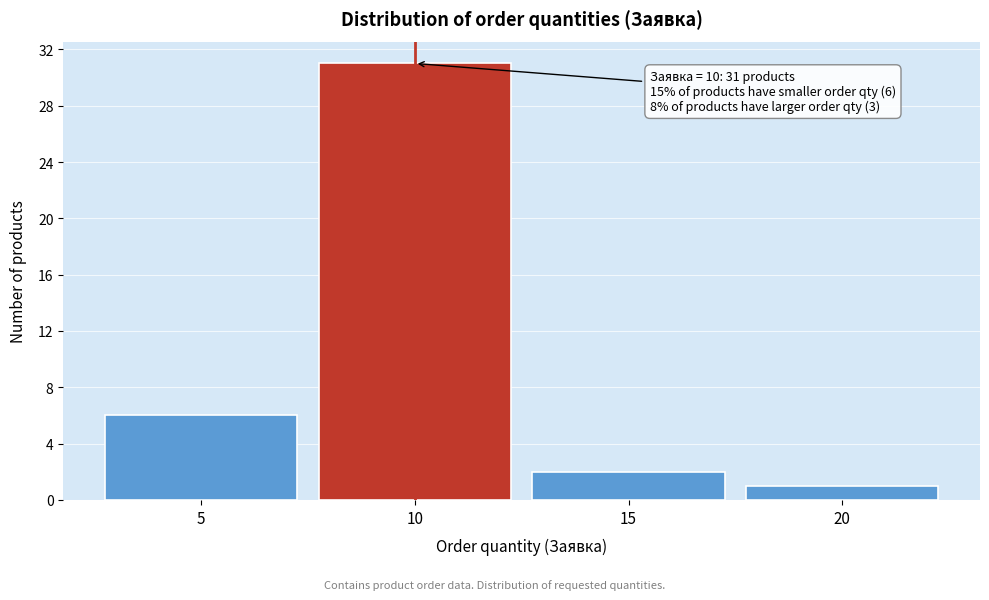

Which range on the x-axis has the tallest bar?

7.5 to 12.5